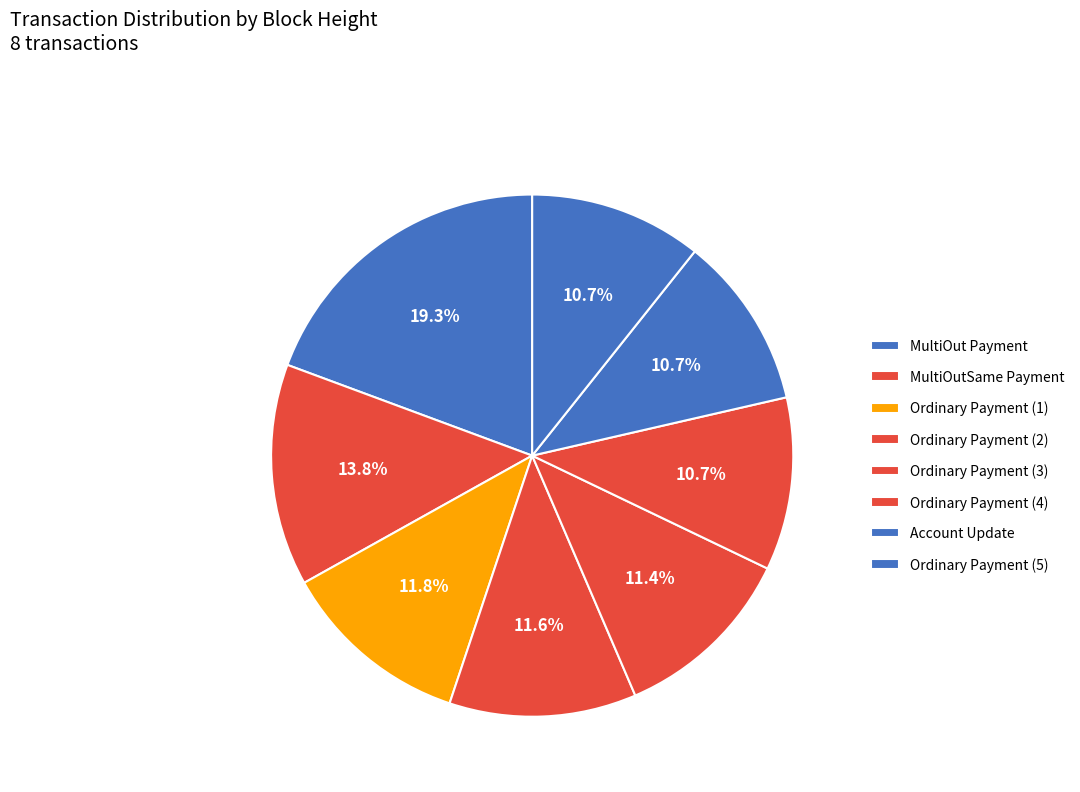

Count the number of slices in the pie.

8